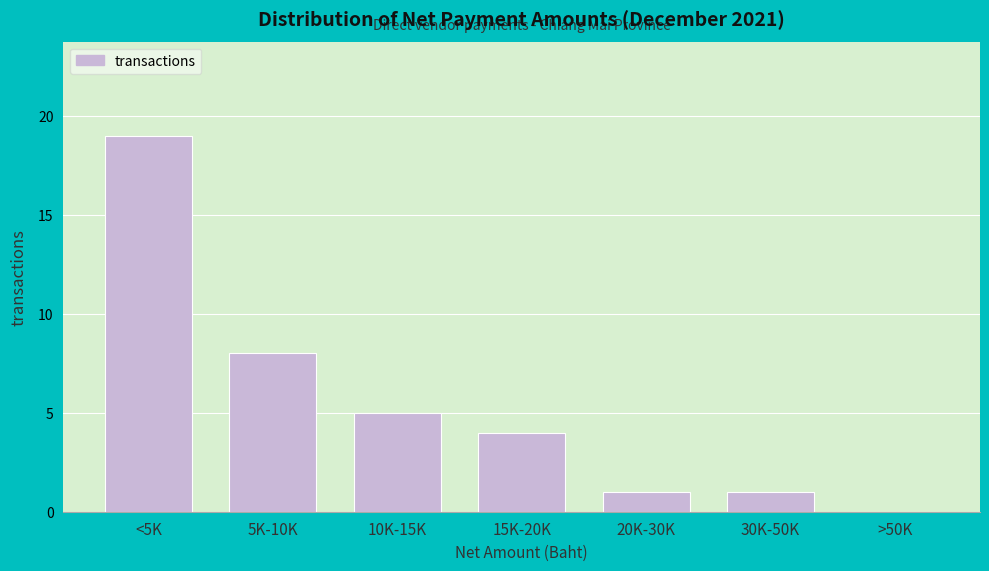

Reading left to right, extract all data points from this chart.

<5K=19	5K-10K=8	10K-15K=5	15K-20K=4	20K-30K=1	30K-50K=1	>50K=0